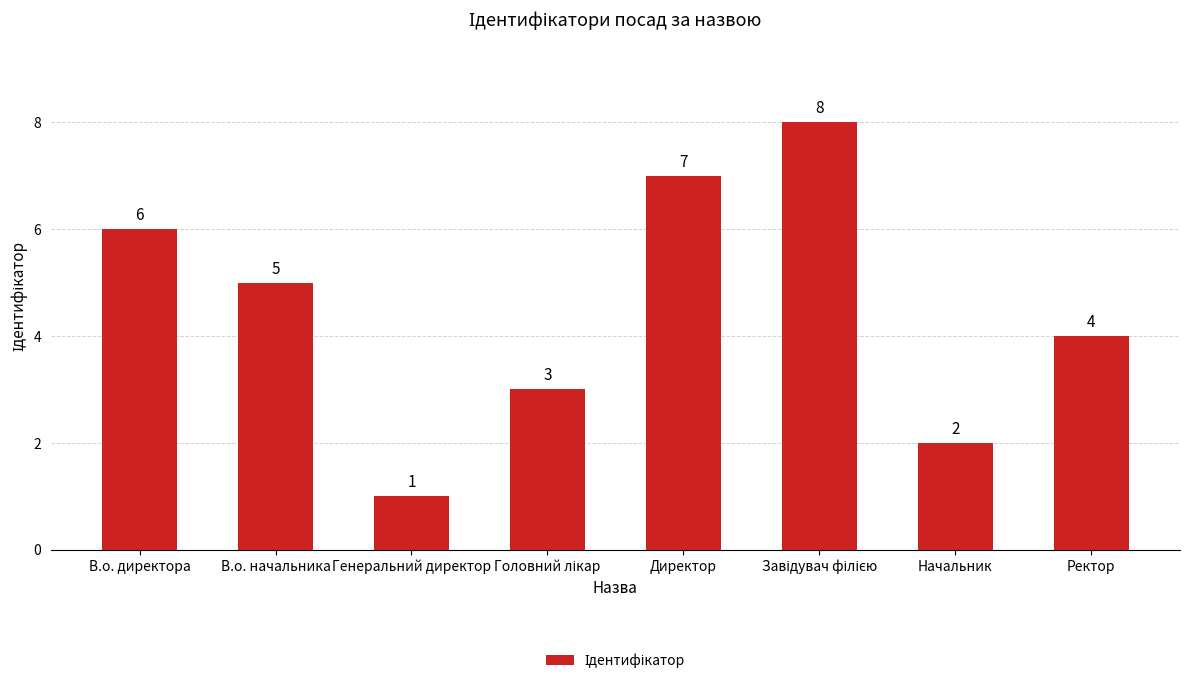

Are the bars horizontal?

No